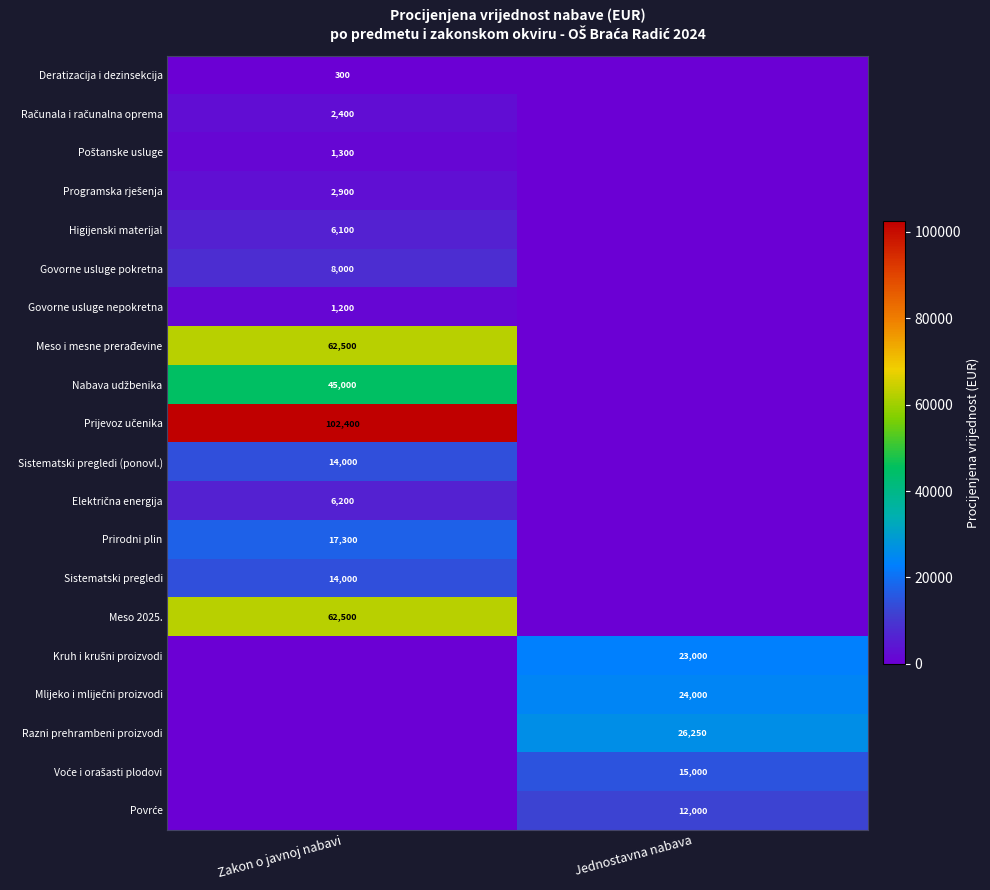

What is the spread (max minus min) of values at Jednostavna nabava?

26250